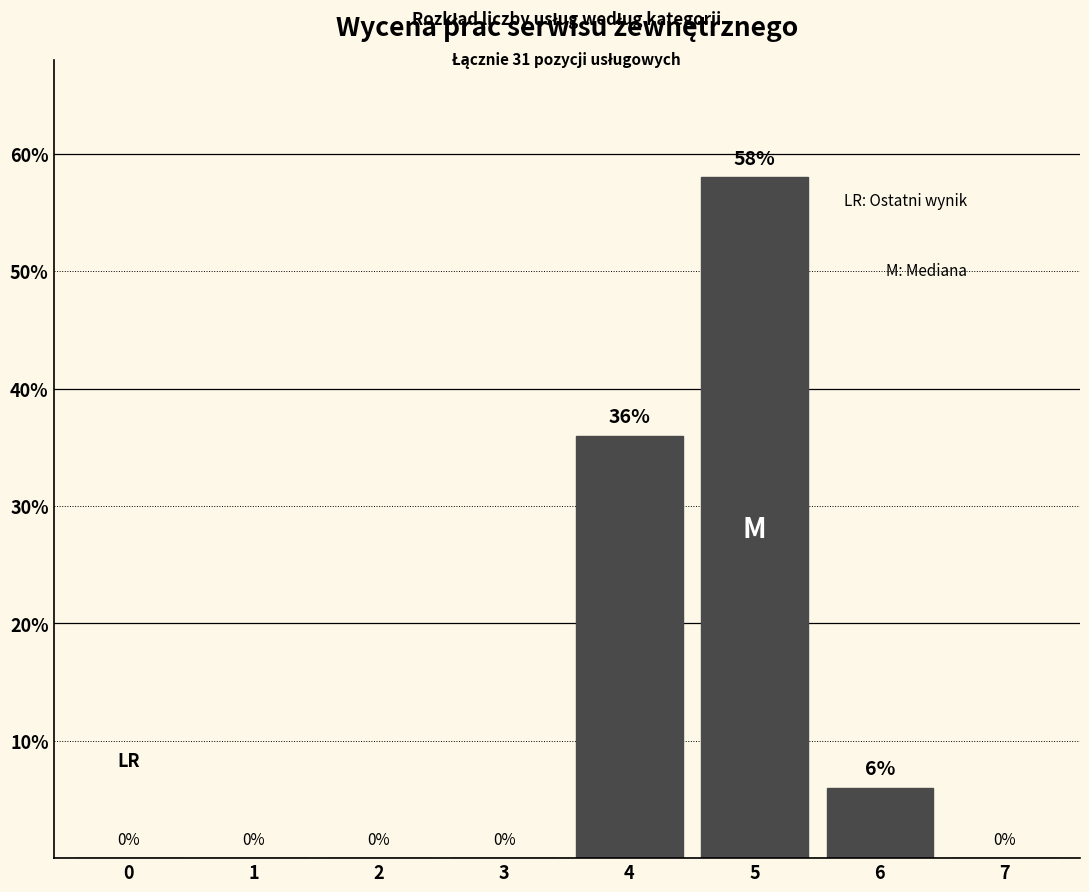

Reading right to left, transcribe all the data shown in this chart.

7=0	6=6	5=58	4=36	3=0	2=0	1=0	0=0